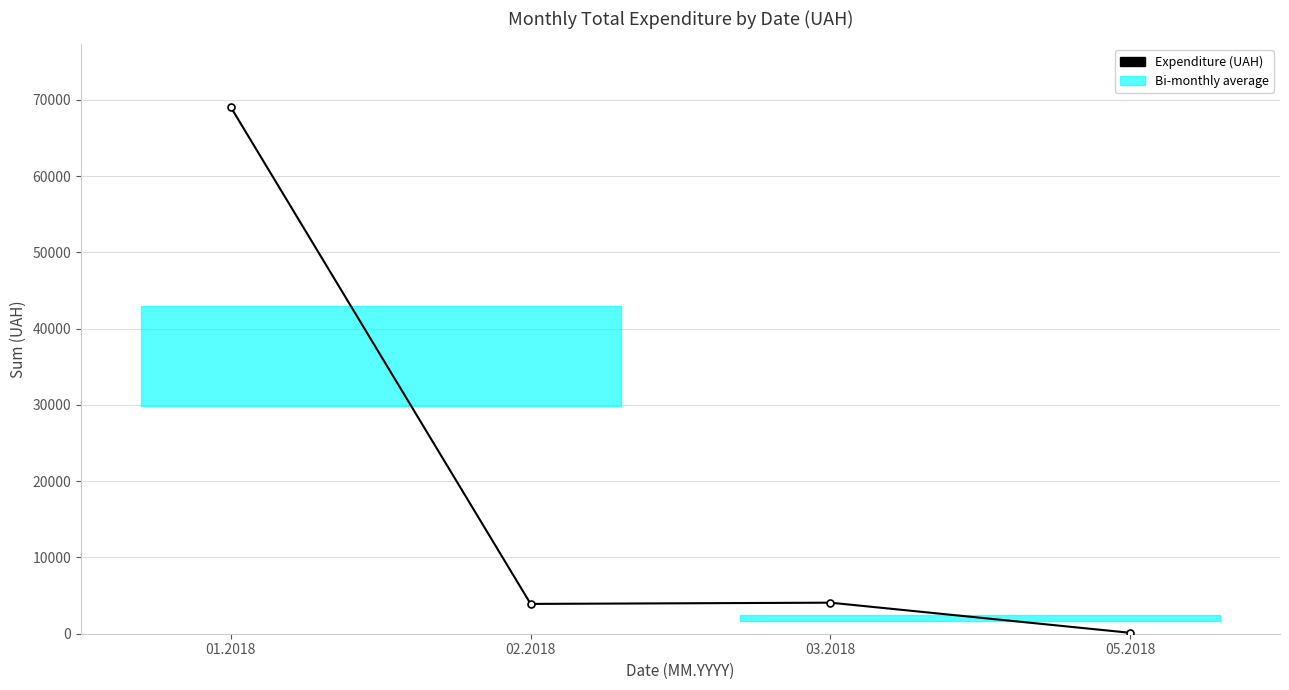

What is the change in value from 01.2018 to 02.2018?

-65123.4